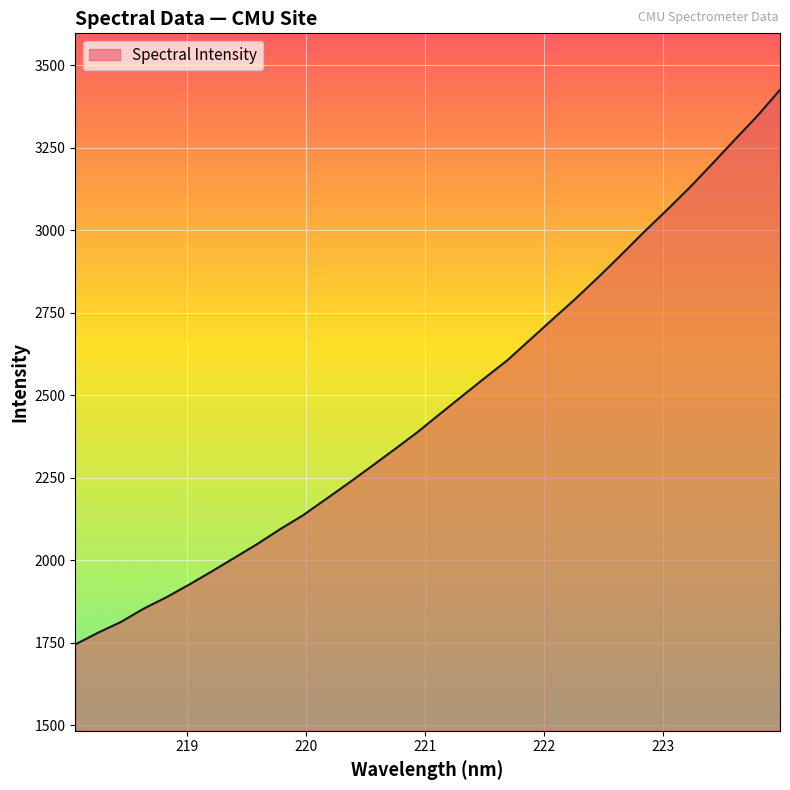

Reading left to right, extract all data points from this chart.

1744.2	1779.8	1812.1	1852.5	1887.1	1925.4	1965.6	2007.0	2048.6	2093.4	2135.3	2183.8	2232.6	2282.9	2333.7	2385.4	2441.1	2496.5	2551.6	2605.7	2668.1	2730.4	2792.2	2857.3	2924.6	2993.4	3059.6	3127.4	3199.5	3273.1	3345.7	3425.0